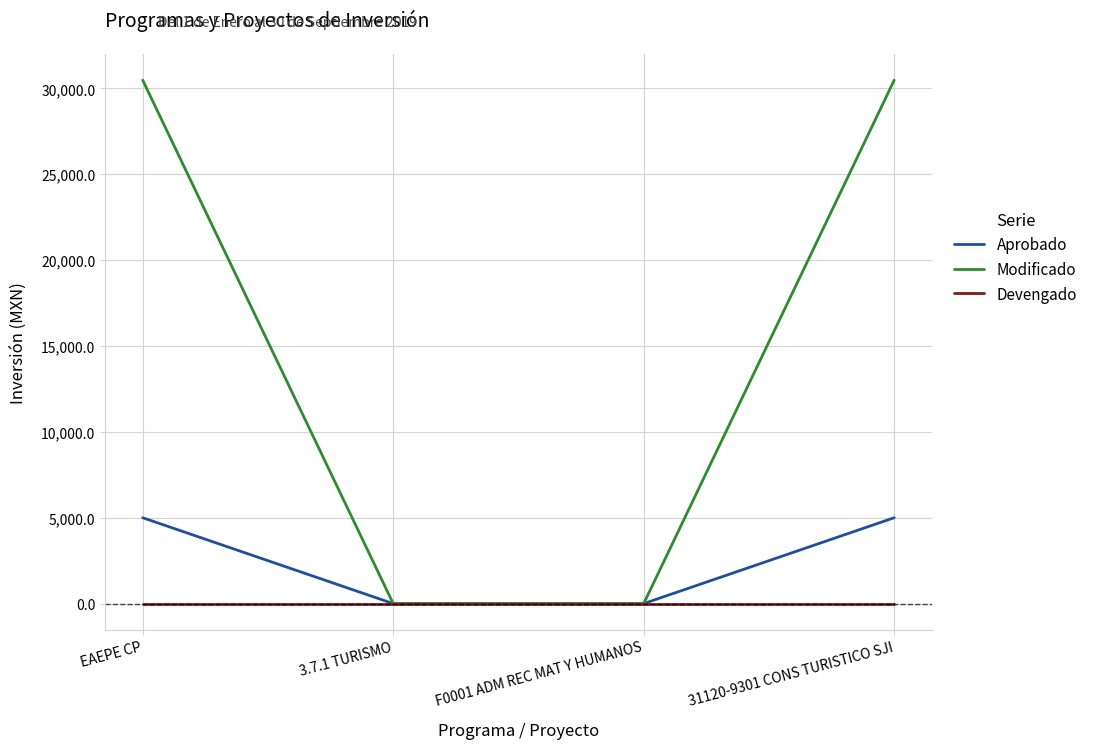

At EAEPE CP, list the series in order from smallest to largest.

Devengado, Aprobado, Modificado